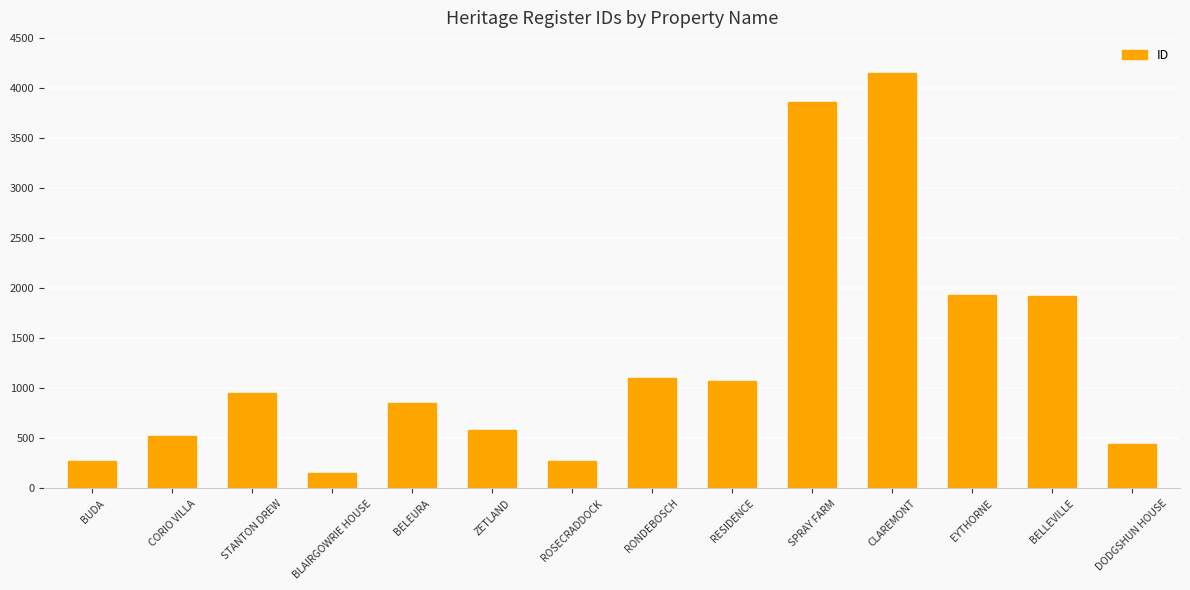

What is the change in value from RESIDENCE to EYTHORNE?

+864